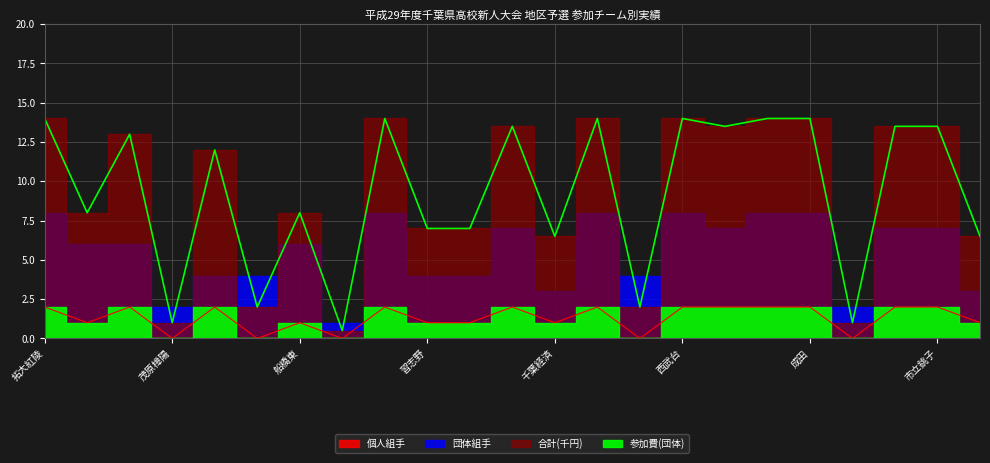

Does the chart display data point markers on the line(s)?

No